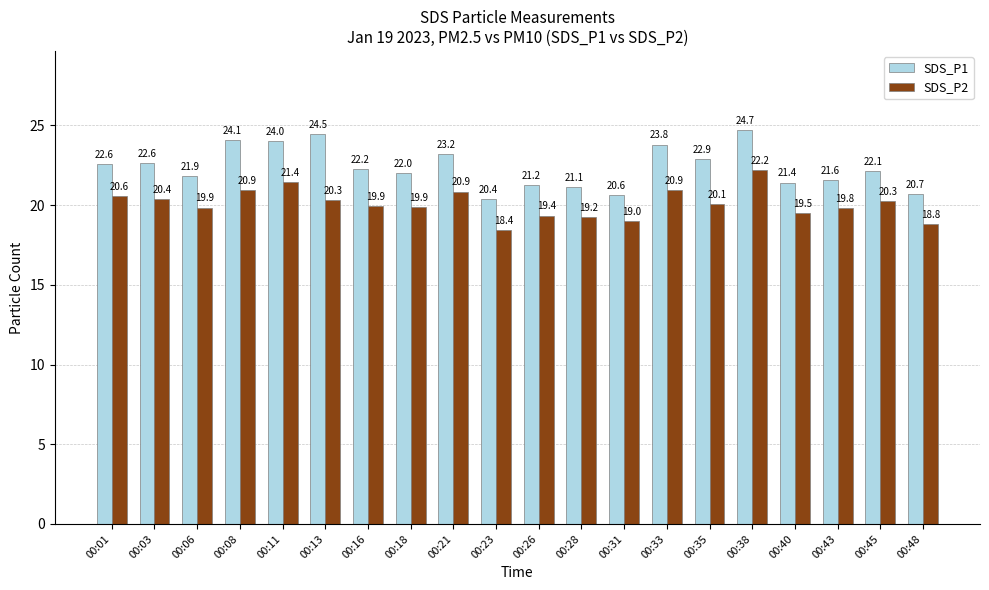

How many groups of bars are there?

20